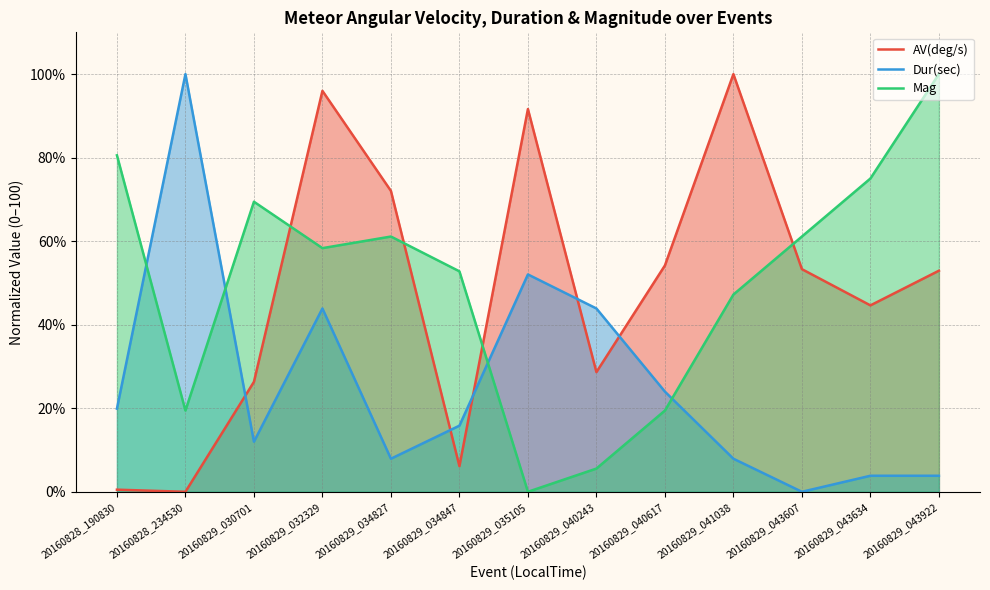

Between 20160829_034827 and 20160829_043922, which is larger?

20160829_034827